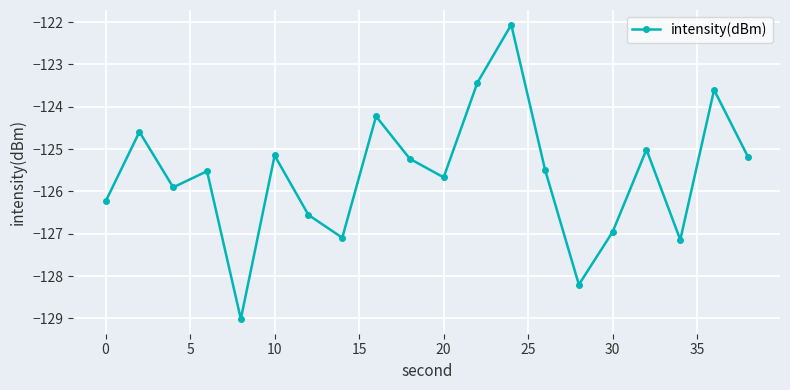

What is the smallest value displayed?

-129.0